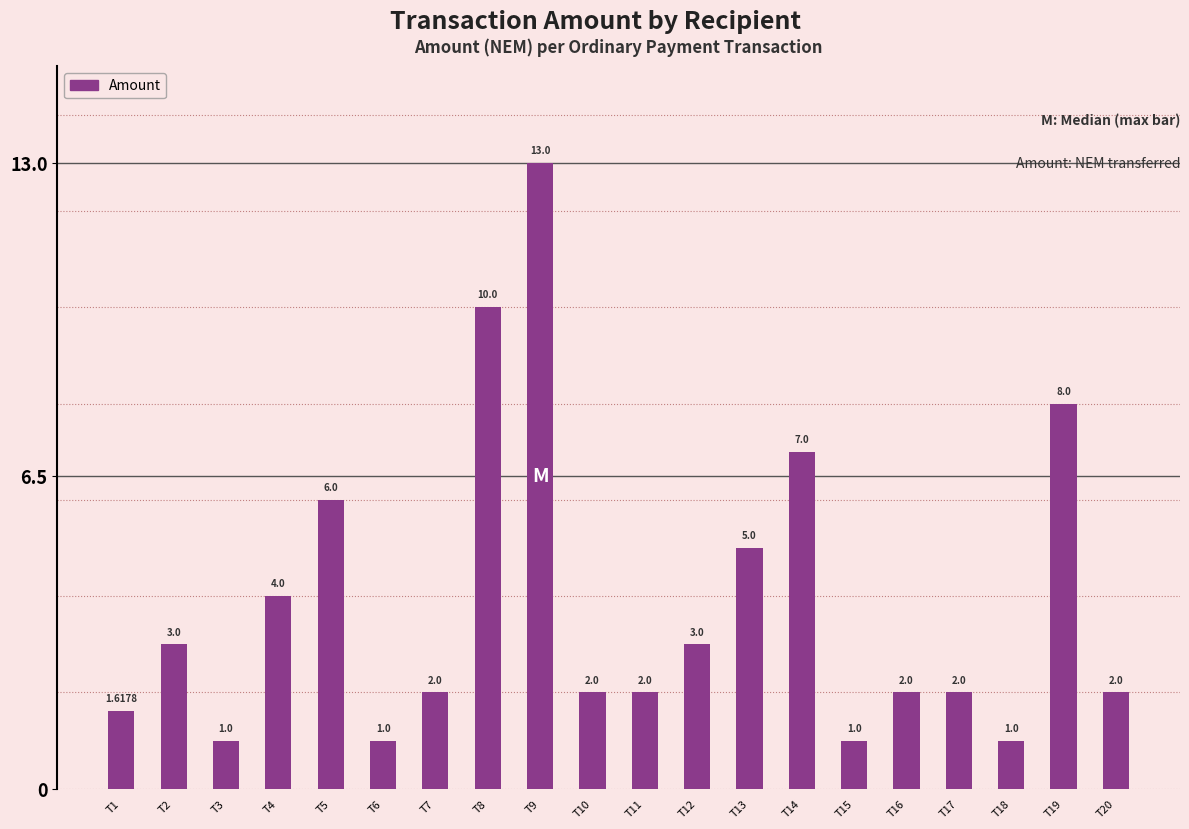

Is it true that the value at T14 is 4.6?

False